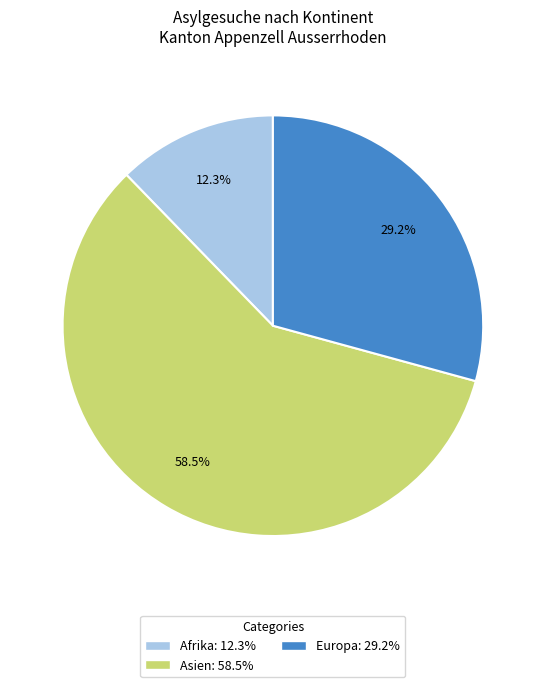

How many slices are in this pie chart?

3